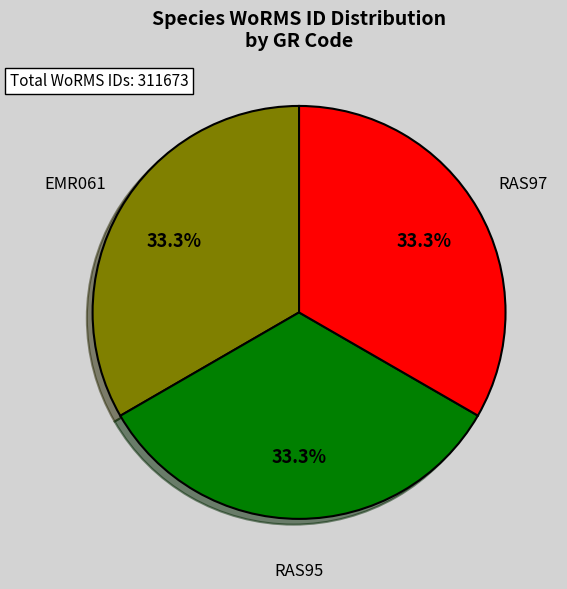

Is there a majority slice in this chart?

No